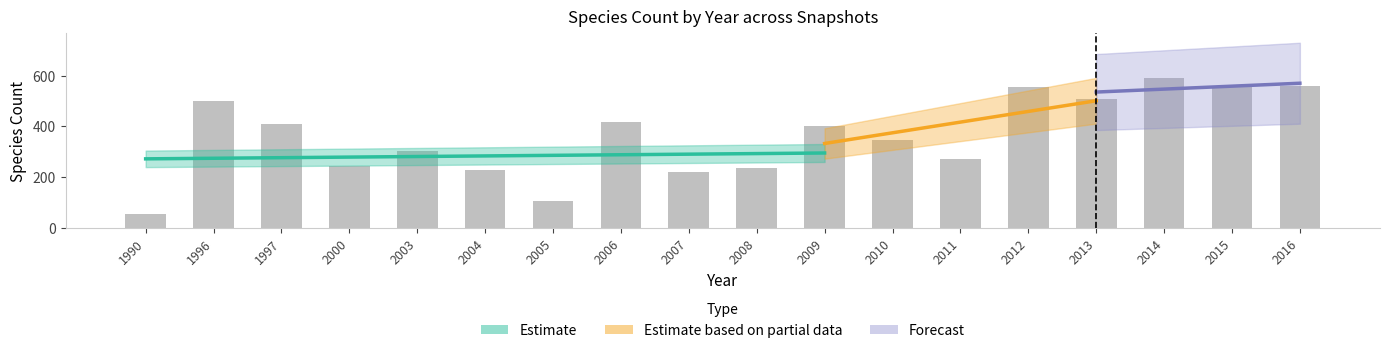

Reading right to left, transcribe all the data shown in this chart.

558	554	591	507	556	273	345	402	234	219	418	104	229	303	244	411	500	53